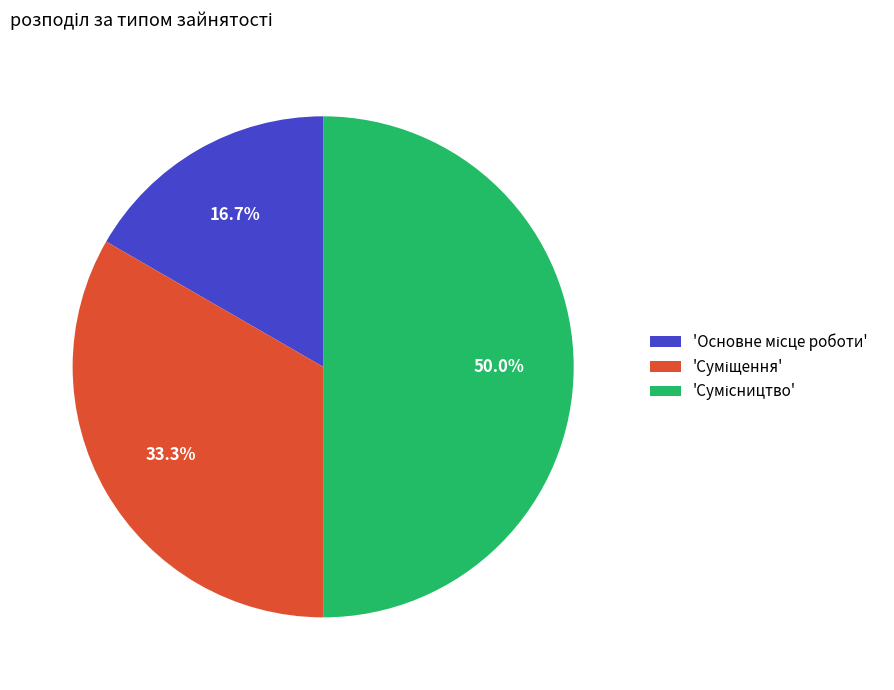

How many segments does this pie chart have?

3